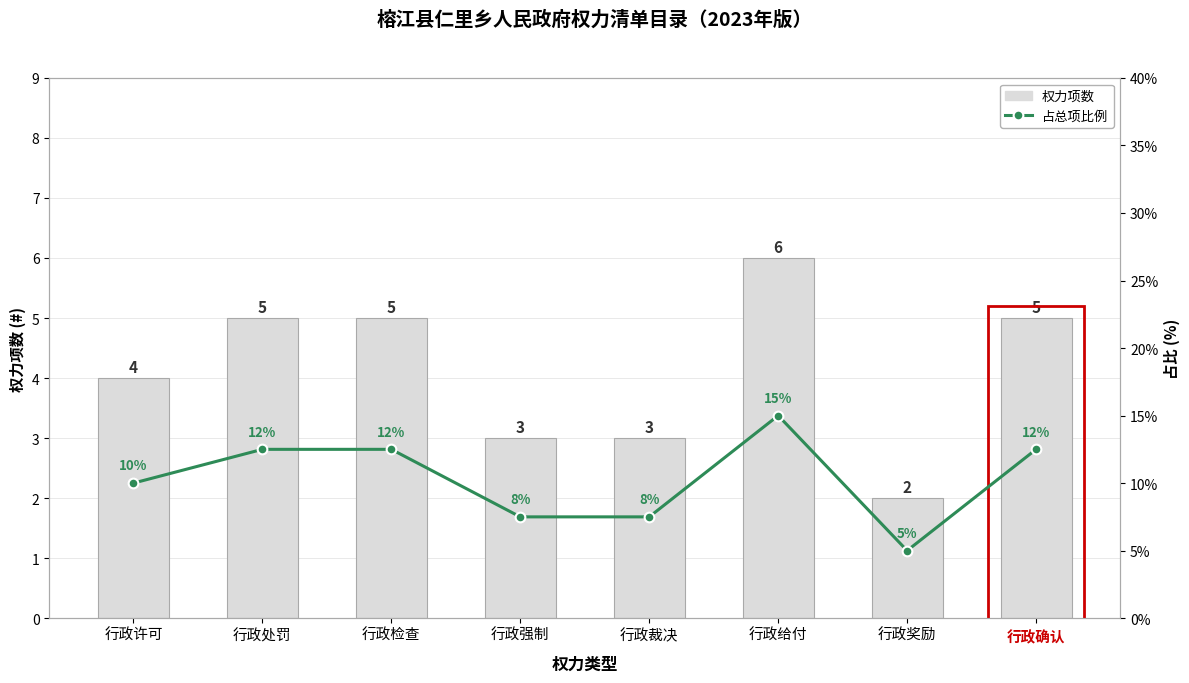

Which series has the largest range (max minus min)?

占总项比例